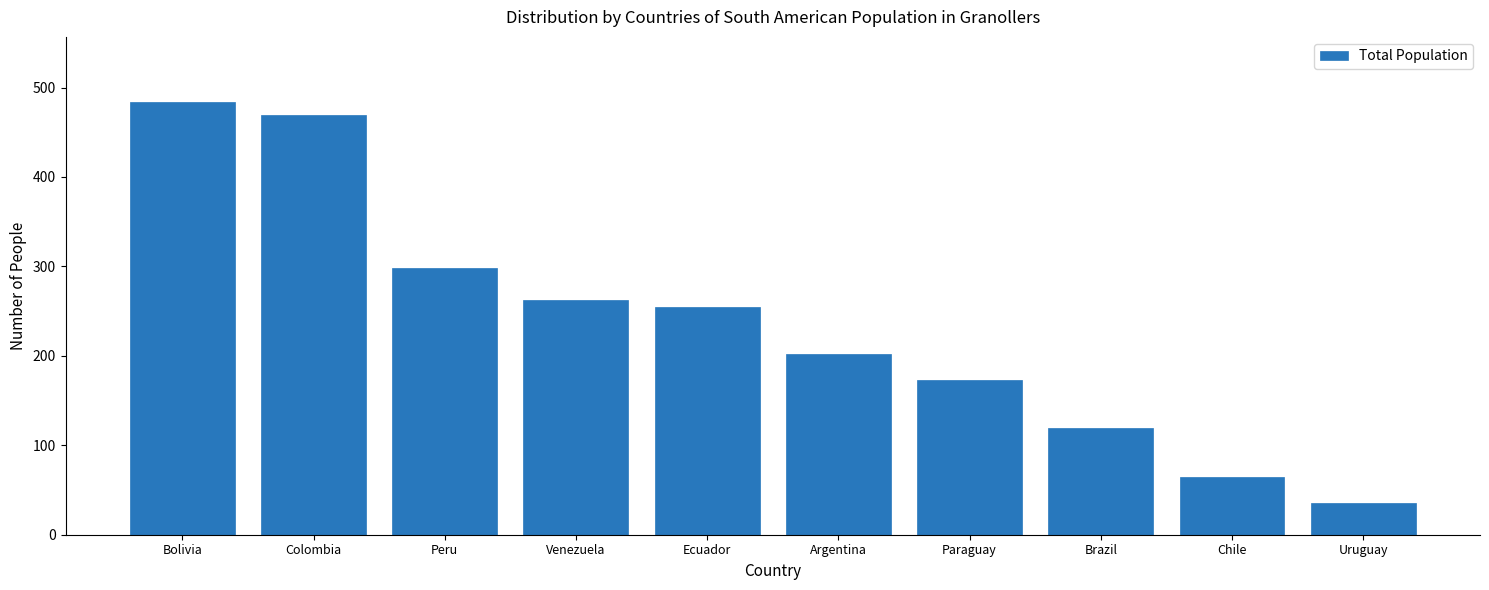

Reading left to right, list all the values displayed in this chart.

484	469	298	262	255	202	173	119	65	36